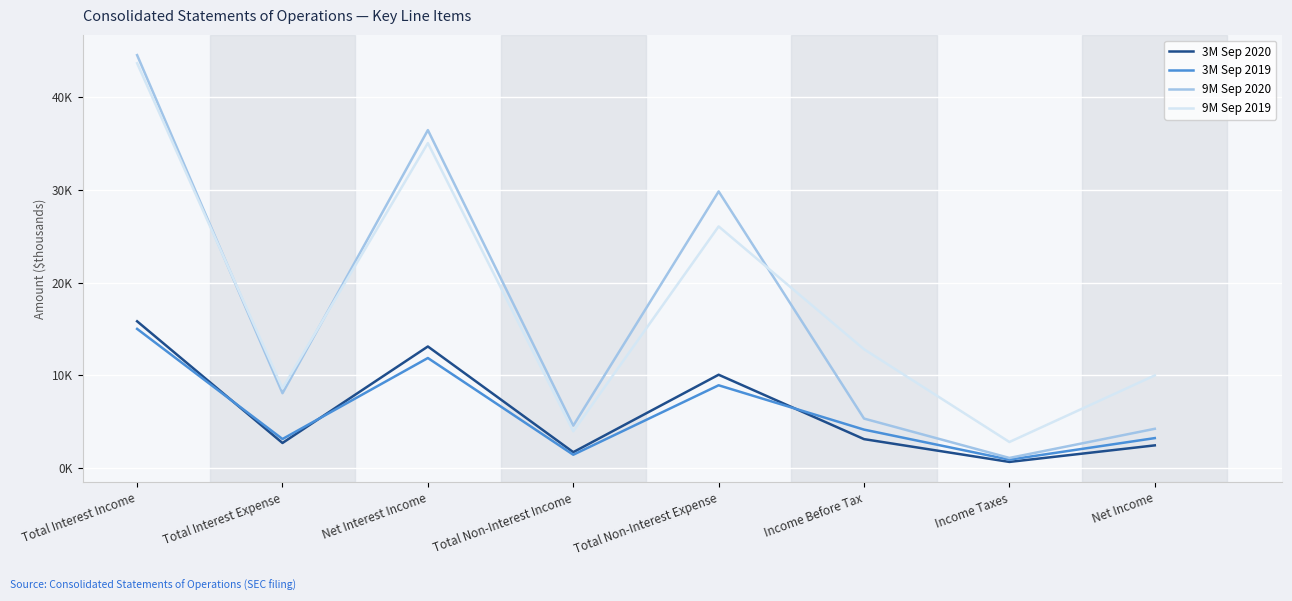

Does the chart have visible grid lines?

Yes